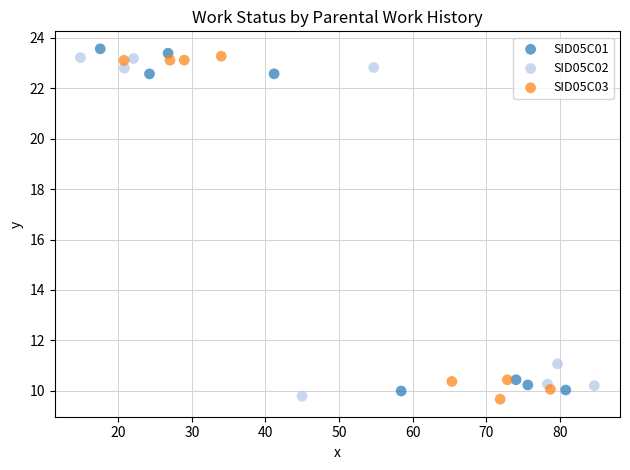

What are all the series names shown in the legend?

SID05C01, SID05C02, SID05C03